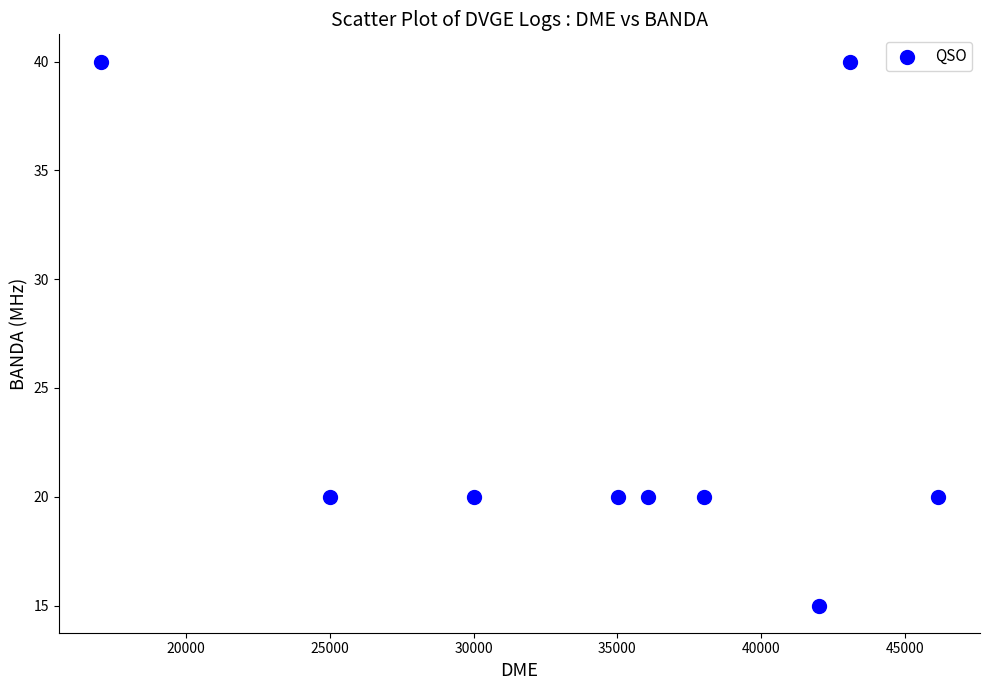

What is the range of Y values (max minus min)?

25